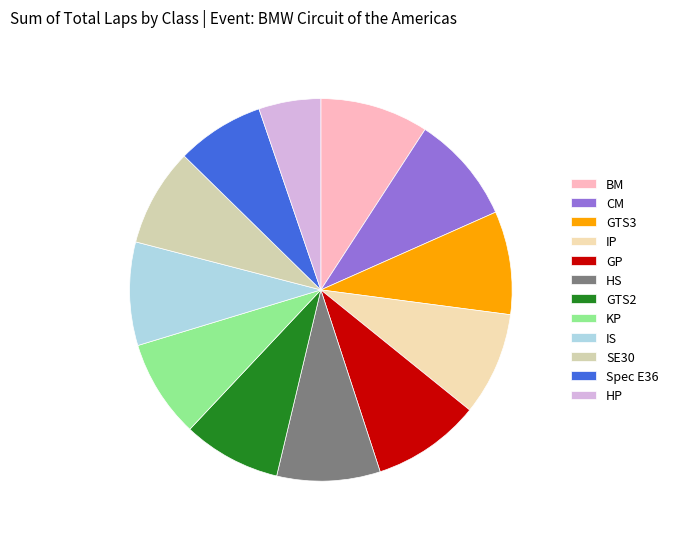

What is the change in value from CM to HS?

-1